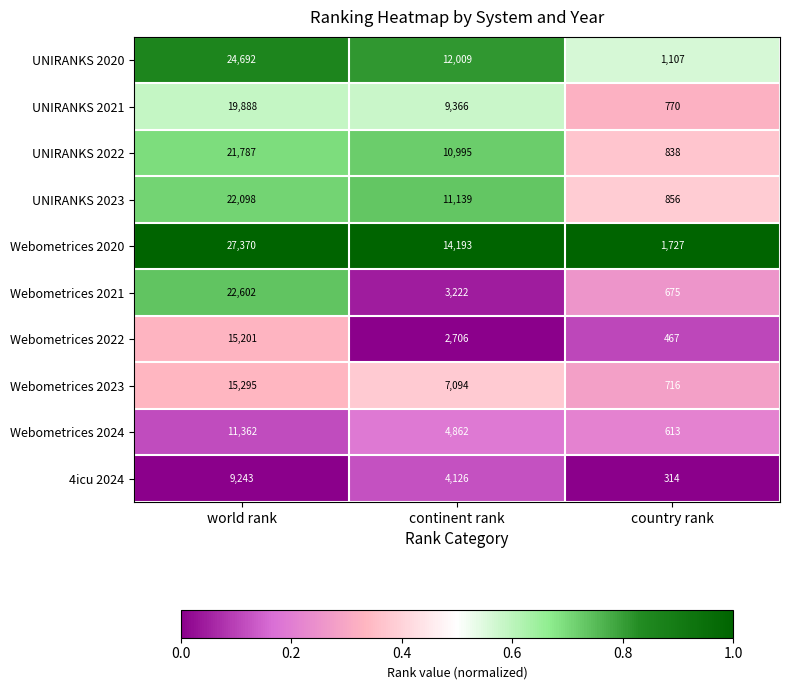

Rank the series at country rank from lowest to highest value.

4icu 2024, Webometrices 2022, Webometrices 2024, Webometrices 2021, Webometrices 2023, UNIRANKS 2021, UNIRANKS 2022, UNIRANKS 2023, UNIRANKS 2020, Webometrices 2020